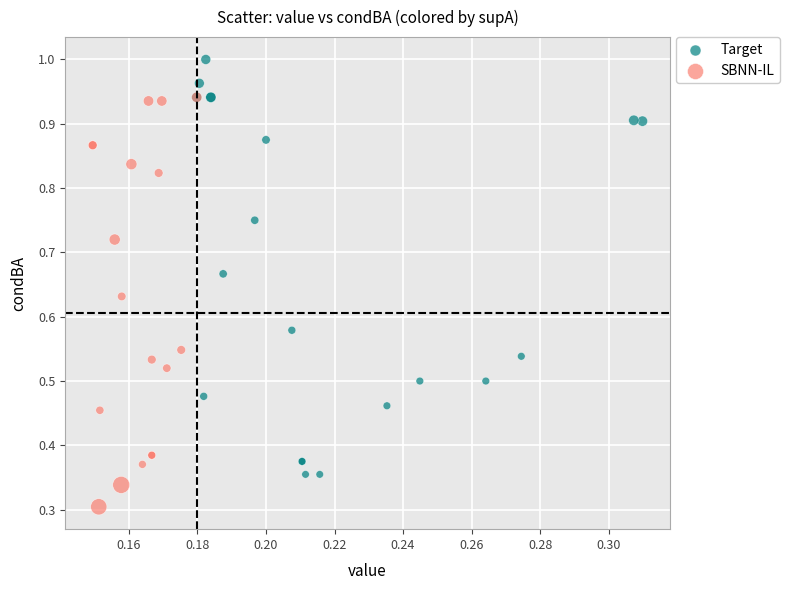

Which series contains the highest Y value?

Target